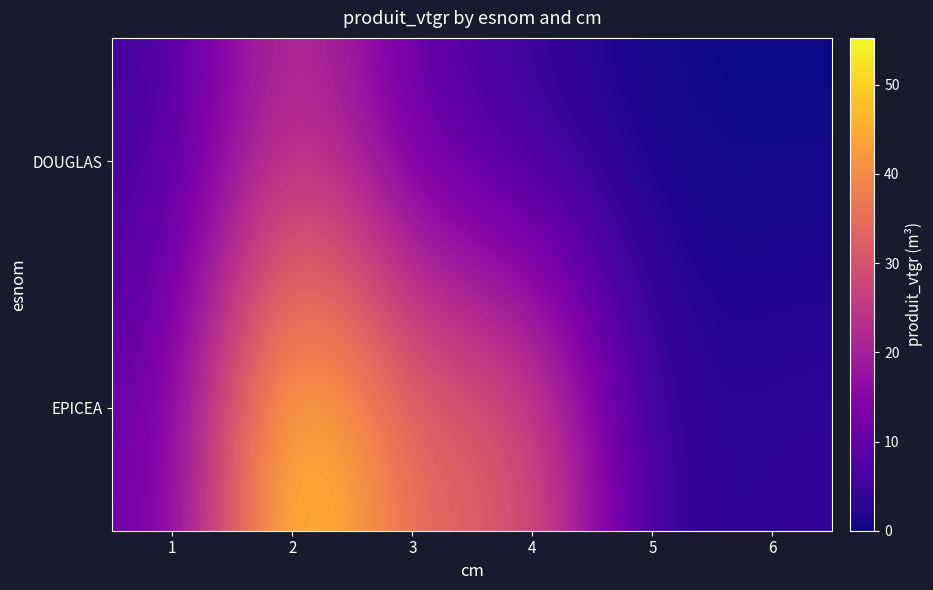

Reading right to left, list all the values displayed in this chart.

DOUGLAS: 6=0.0	5=0.0	4=3.5	3=9.2	2=26.4	1=5.4
EPICEA: 6=3.5	5=2.2	4=33.3	3=33.1	2=55.3	1=10.8